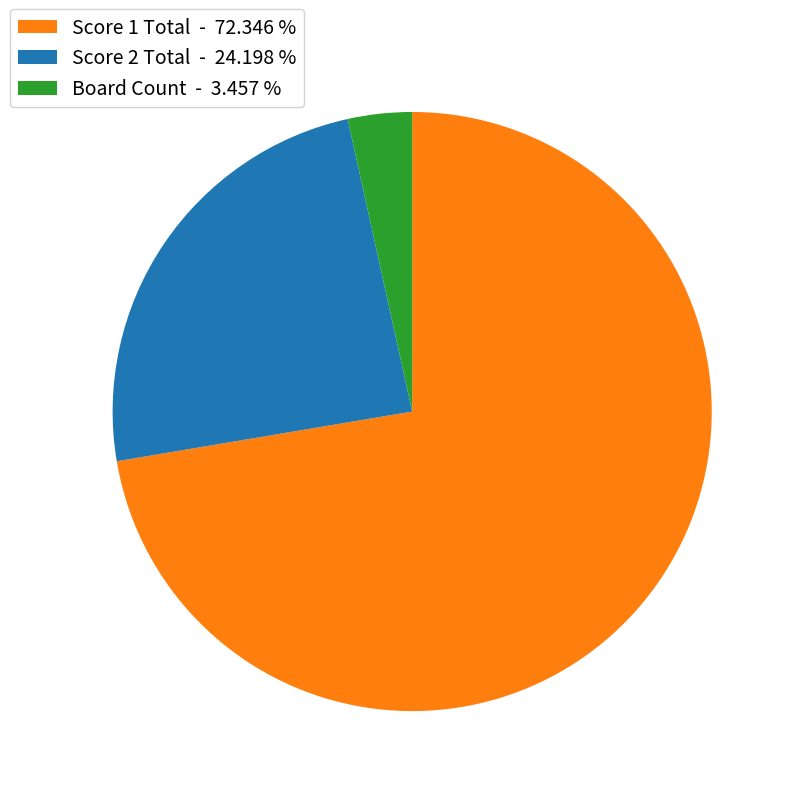

Between Score 1 Total - 72.346 % and Board Count - 3.457 %, which is larger?

Score 1 Total - 72.346 %